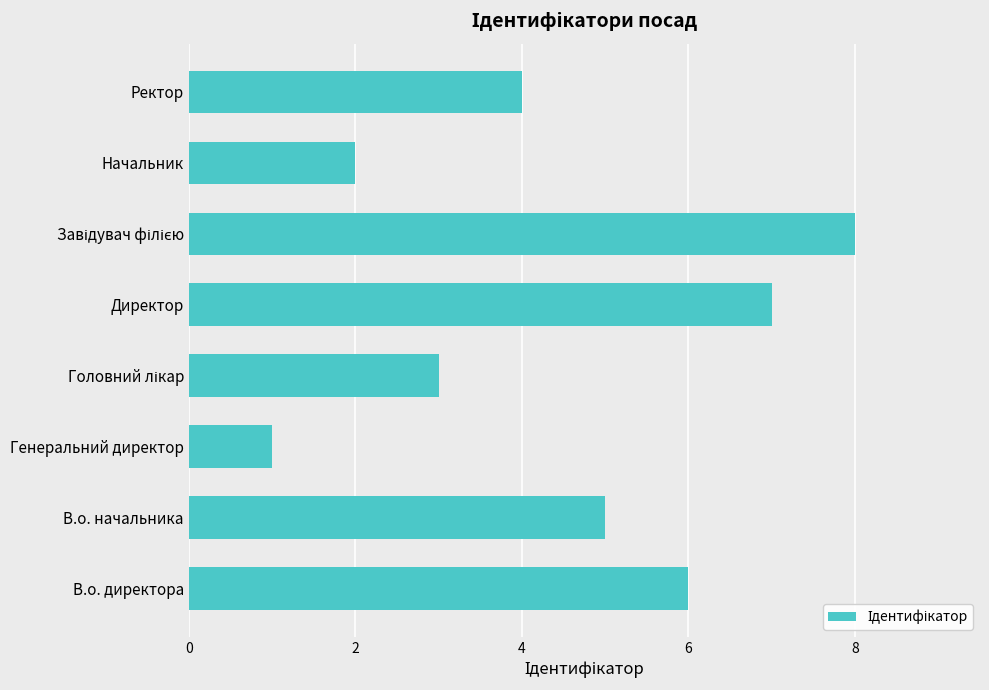

At which label is the value closest to 4?

Ректор